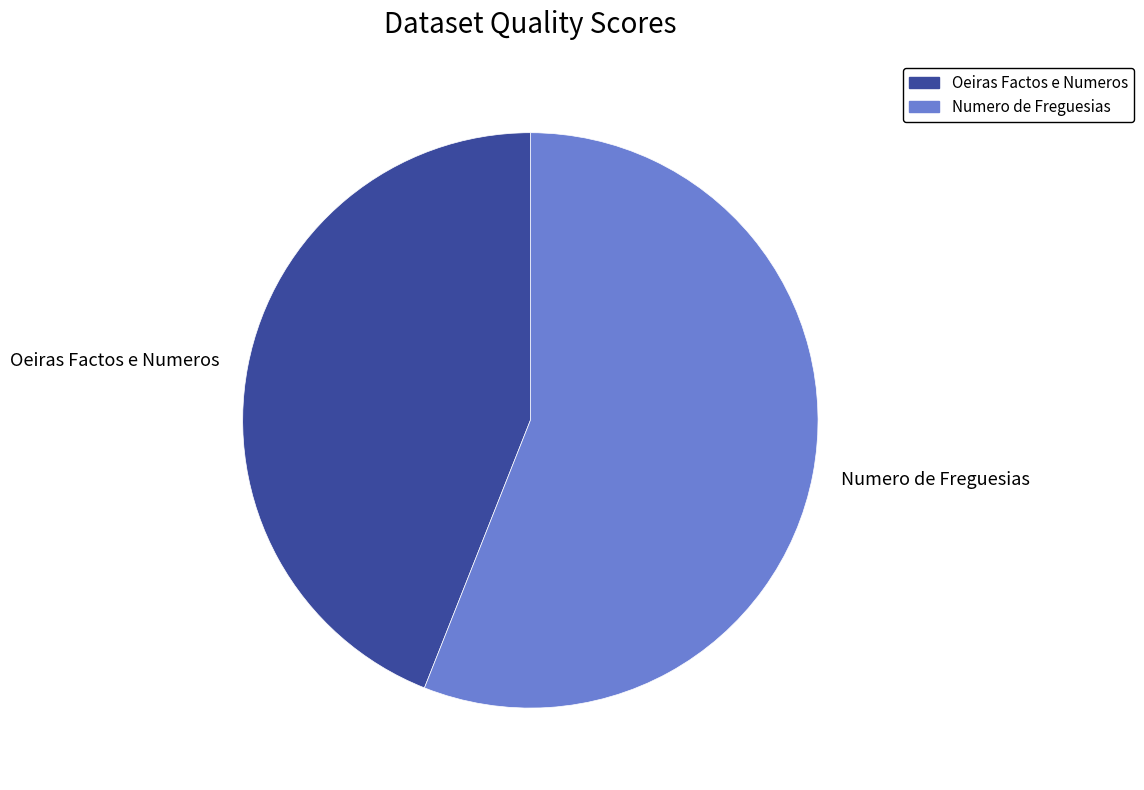

Is there any slice that represents more than half of the pie?

Yes